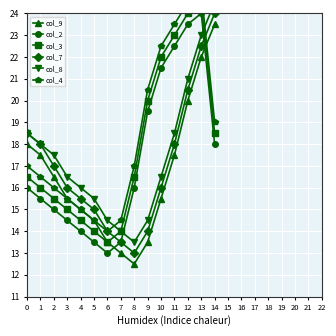

Where is col_3 nearest to the value 19?

14